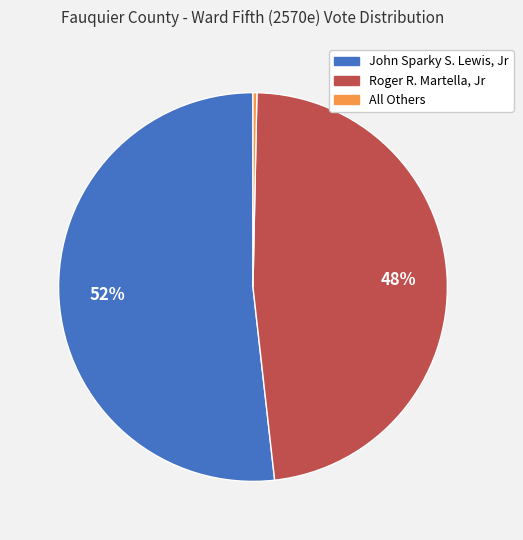

Is there a majority slice in this chart?

Yes